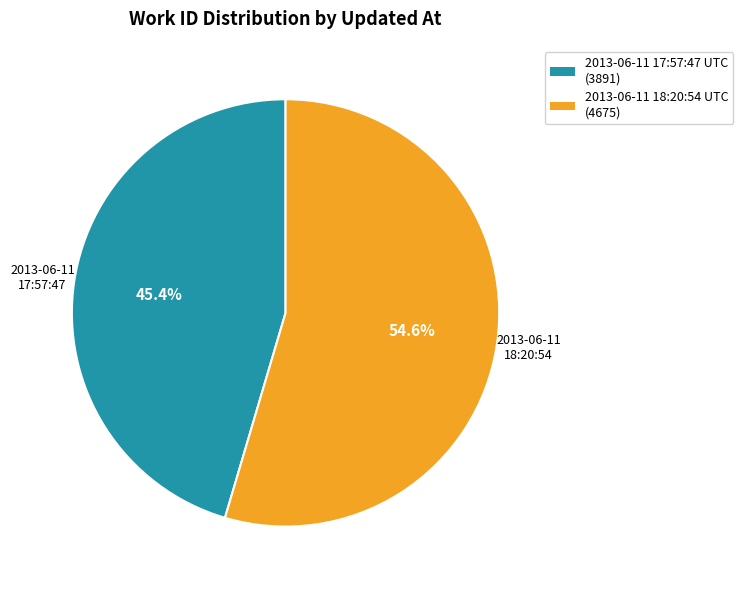

Which has a higher value, 2013-06-11 17:57:47 UTC or 2013-06-11 18:20:54 UTC?

2013-06-11 18:20:54 UTC